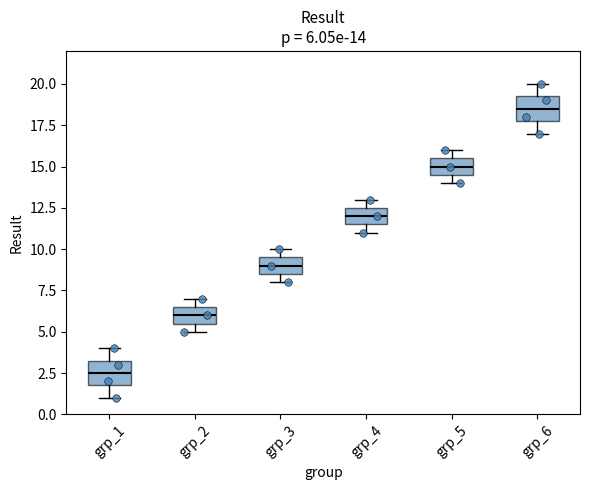

Which box's median line is the highest?

grp_6